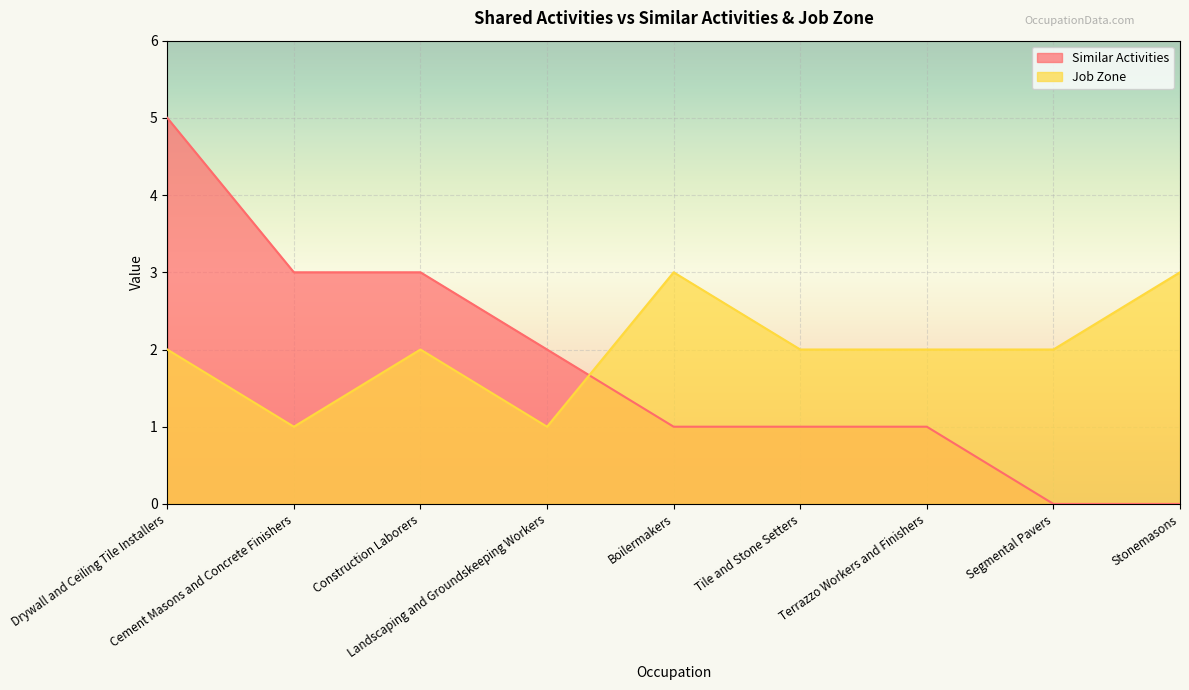

Reading left to right, what are all the values shown in this chart?

Similar Activities: Drywall and Ceiling Tile Installers=5	Cement Masons and Concrete Finishers=3	Construction Laborers=3	Landscaping and Groundskeeping Workers=2	Boilermakers=1	Tile and Stone Setters=1	Terrazzo Workers and Finishers=1	Segmental Pavers=0	Stonemasons=0
Job Zone: Drywall and Ceiling Tile Installers=2	Cement Masons and Concrete Finishers=1	Construction Laborers=2	Landscaping and Groundskeeping Workers=1	Boilermakers=3	Tile and Stone Setters=2	Terrazzo Workers and Finishers=2	Segmental Pavers=2	Stonemasons=3